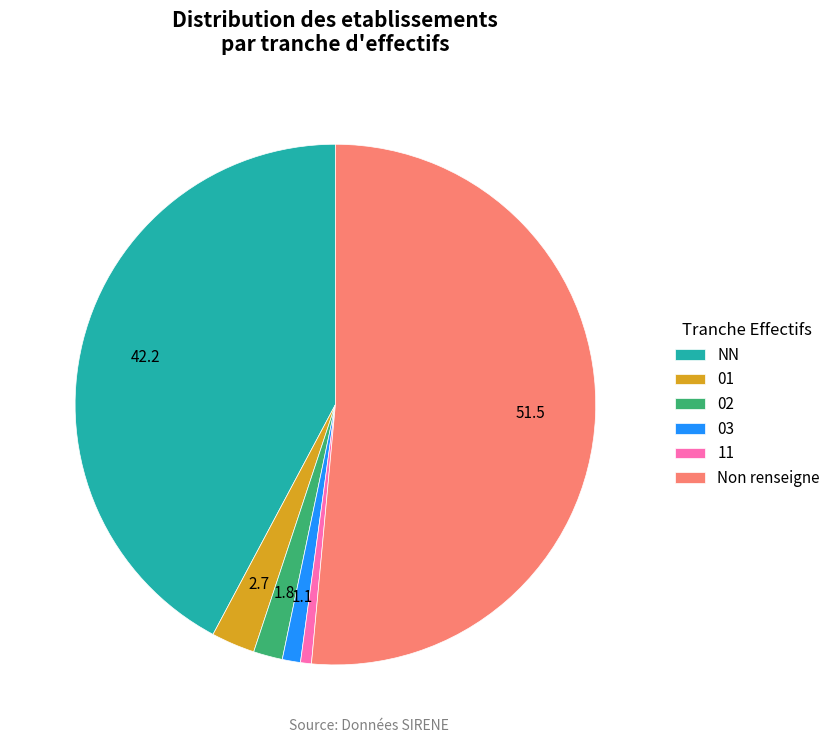

Count the number of slices in the pie.

6